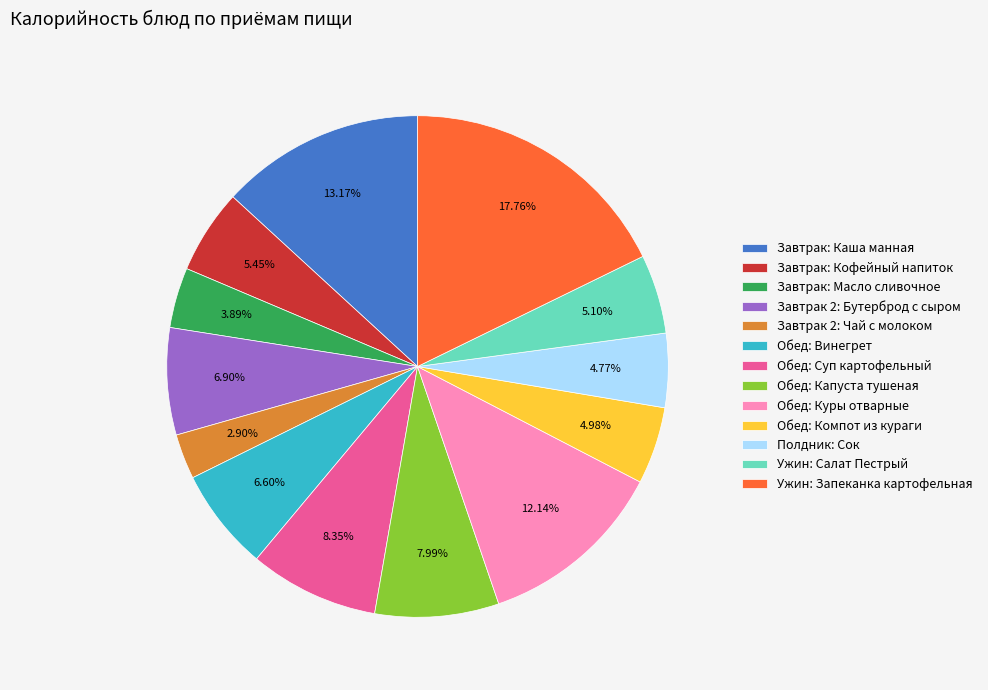

How many slices are in this pie chart?

13